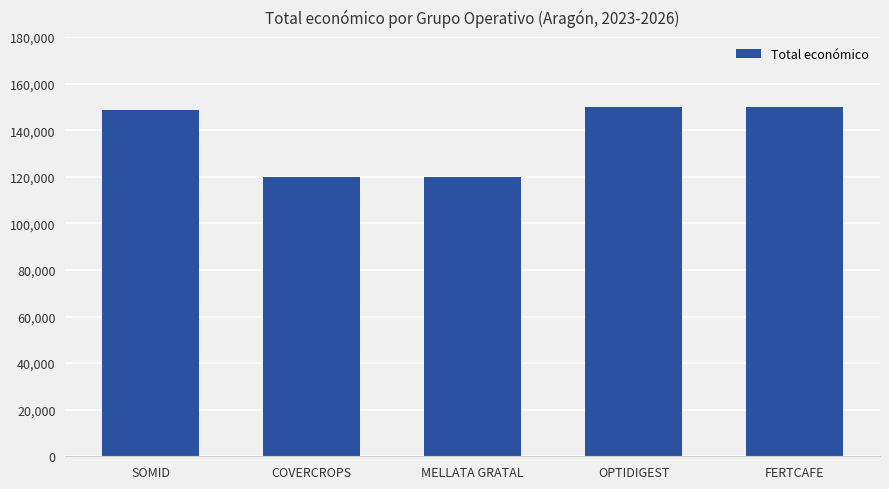

Count the number of categories in the chart.

5